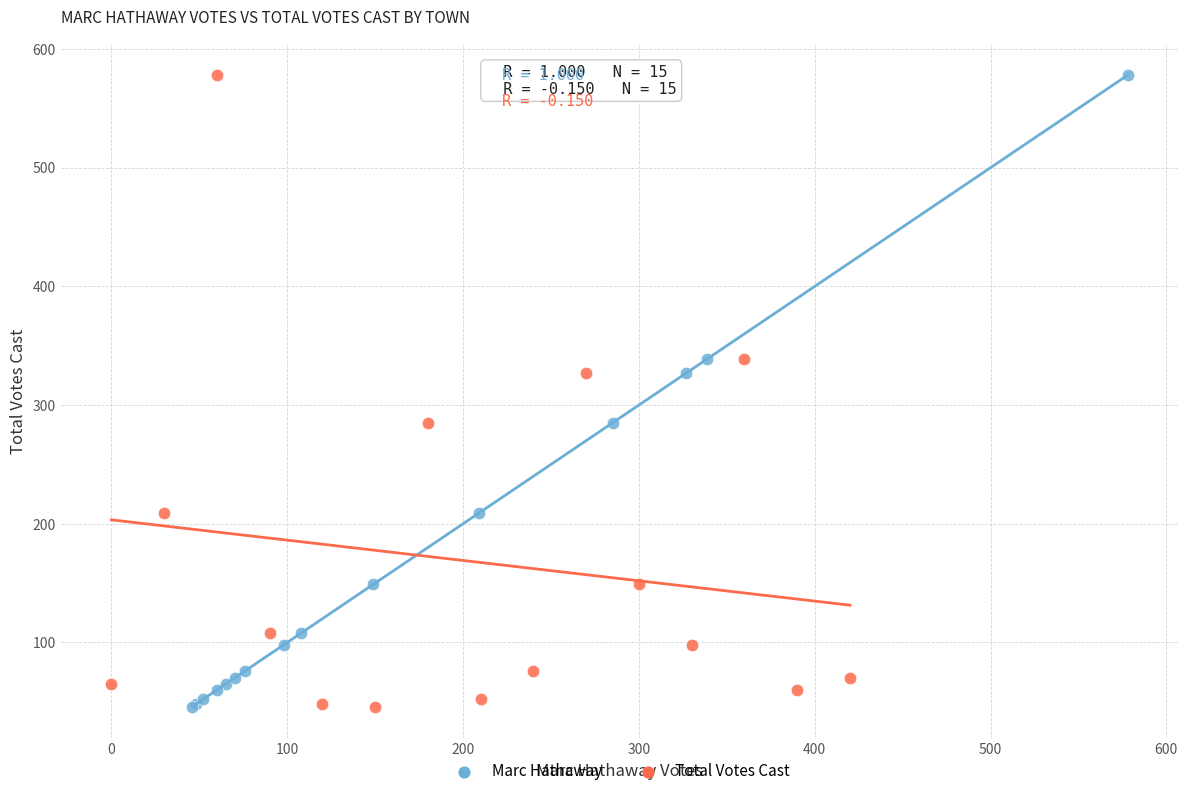

What are all the series names shown in the legend?

Marc Hathaway, Total Votes Cast